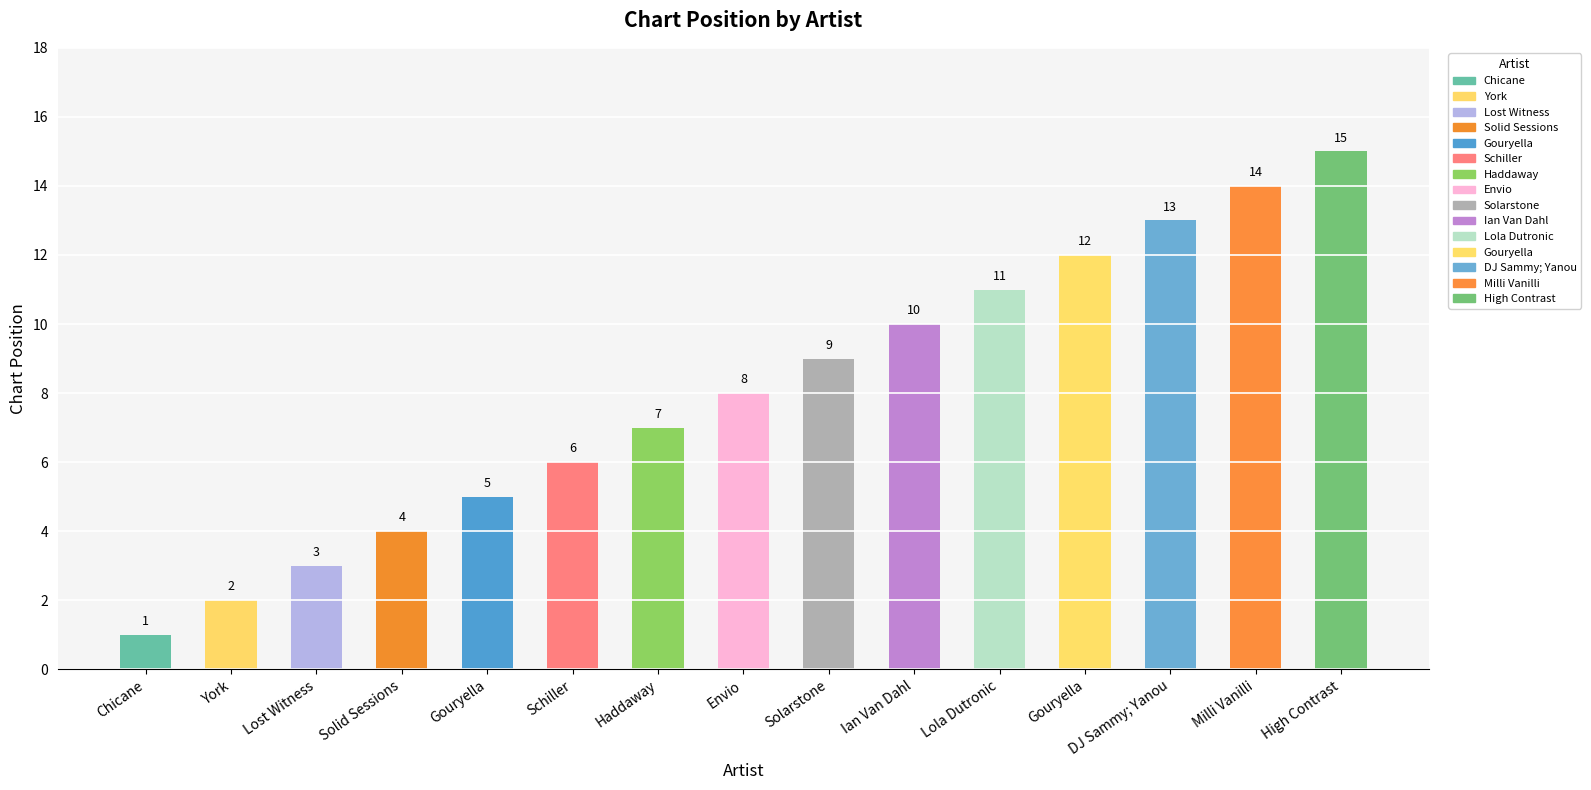

List the labels in order of value, smallest first.

Chicane, York, Lost Witness, Solid Sessions, Gouryella, Schiller, Haddaway, Envio, Solarstone, Ian Van Dahl, Lola Dutronic, Gouryella, DJ Sammy; Yanou, Milli Vanilli, High Contrast